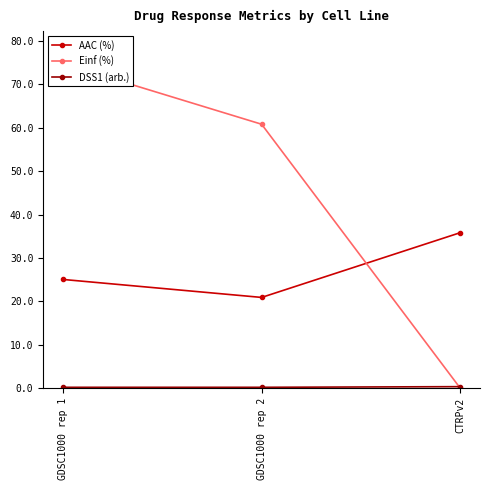

Where does the Einf (%) series first go above 60?

GDSC1000 rep 1